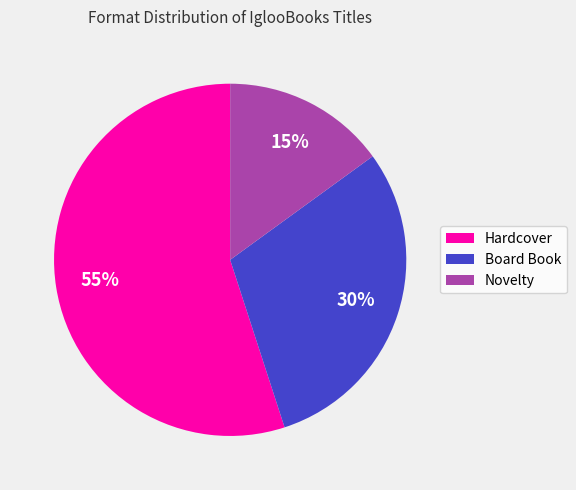

Which slice represents more than half of the pie?

Hardcover